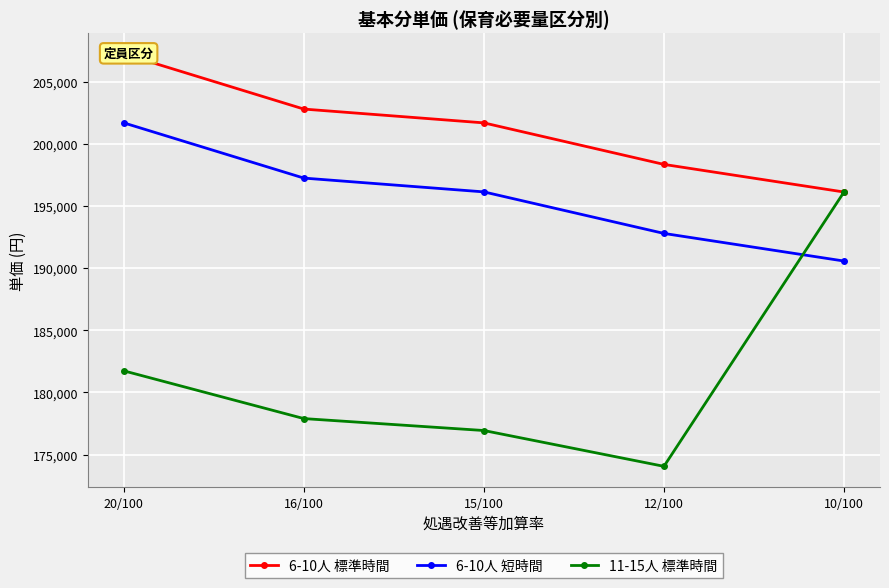

Which category has the lowest value in the 11-15人 標準時間 series?

12/100